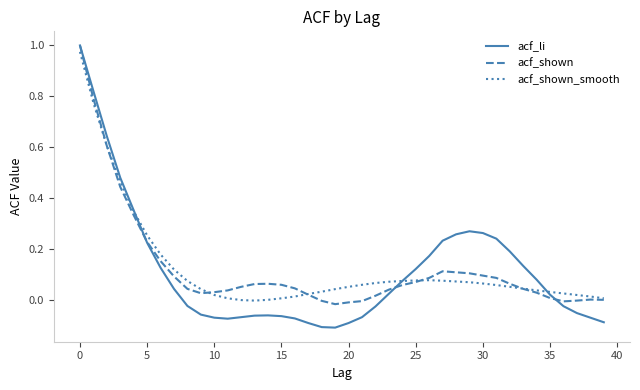

Which series has the largest range (max minus min)?

acf_li